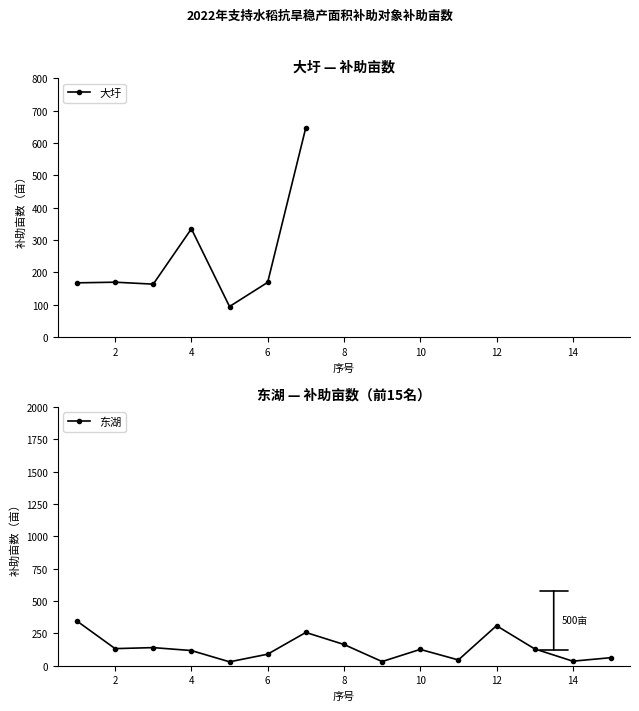

Does the chart have visible grid lines?

No